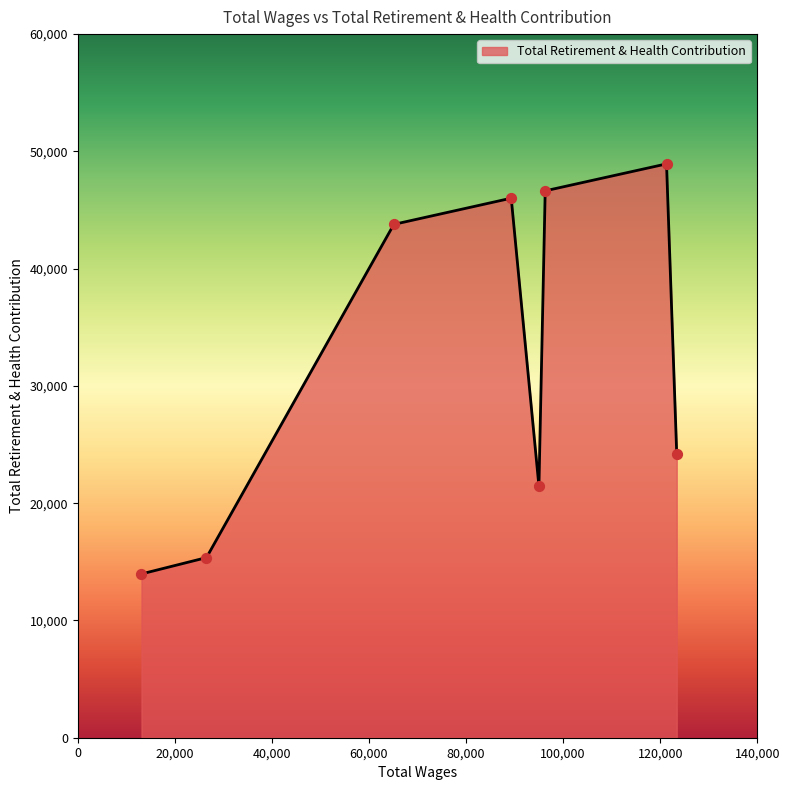

What is the average value?

32544